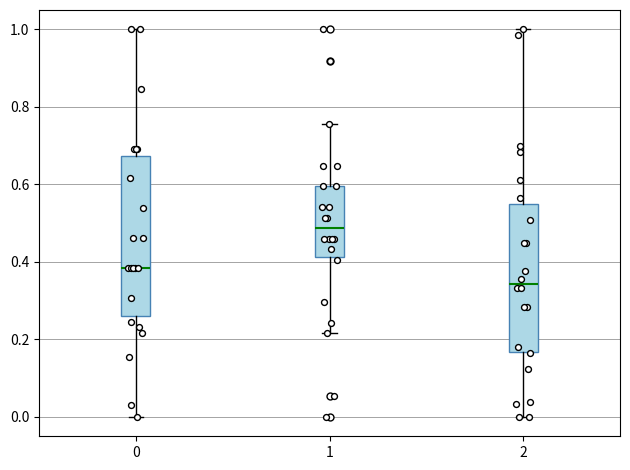

Comparing the boxes themselves (not the whiskers), which one is the tallest?

0